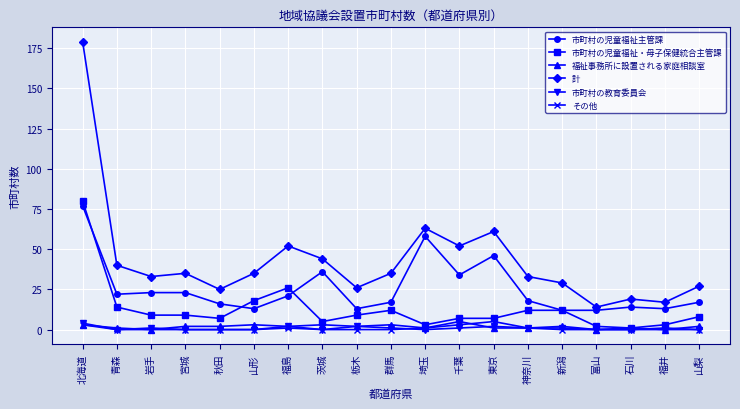

Is the value of 市町村の教育委員会 at 青森 greater than the value of 市町村の児童福祉・母子保健統合主管課 at 群馬?

No